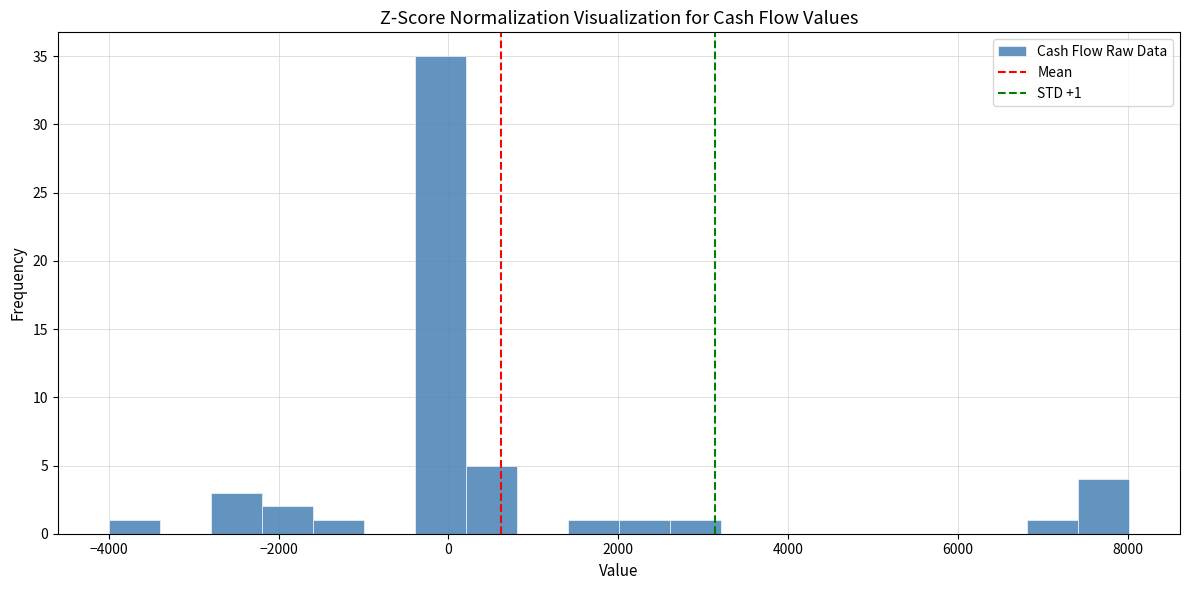

Around what value on the x-axis is the tallest bar? Give the approximate position of its centre, as read against the axis.

0